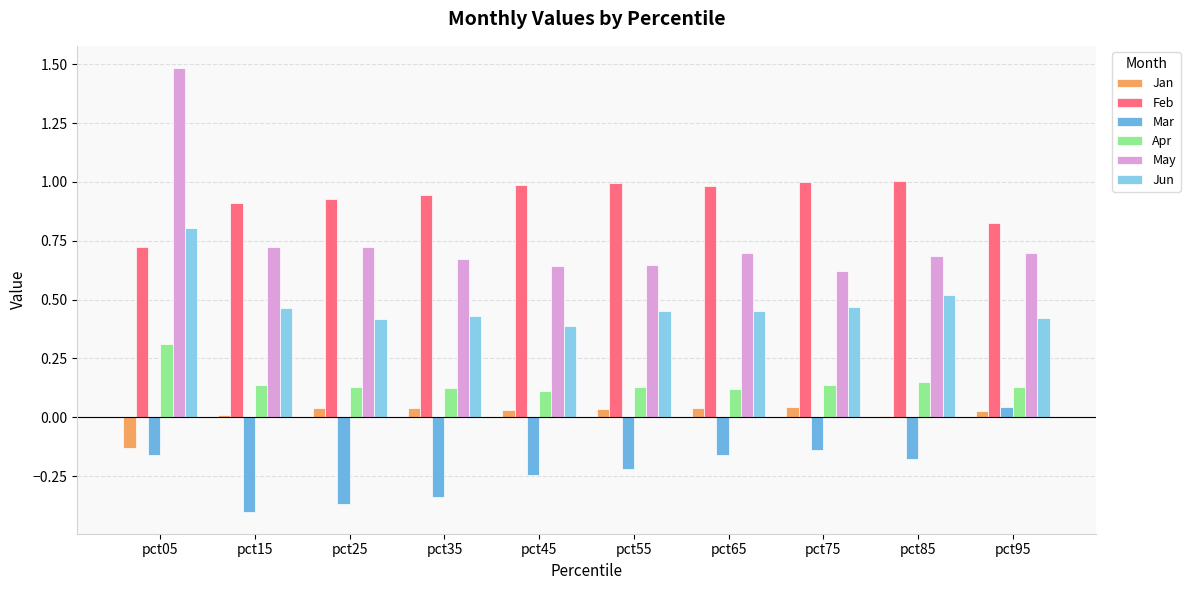

What is the smallest value displayed?

-0.4